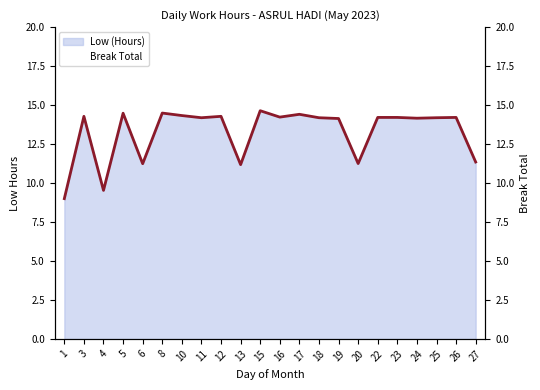

True or false: Break Total and Low (Hours) line cross at least once.

False